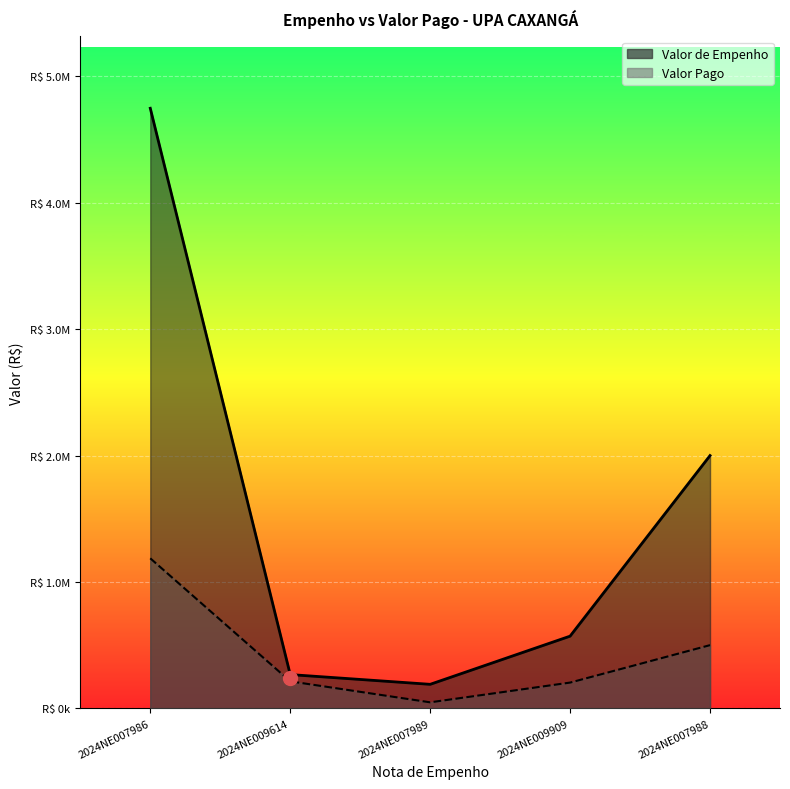

How many values in the Valor de Empenho series are below 571141?

2